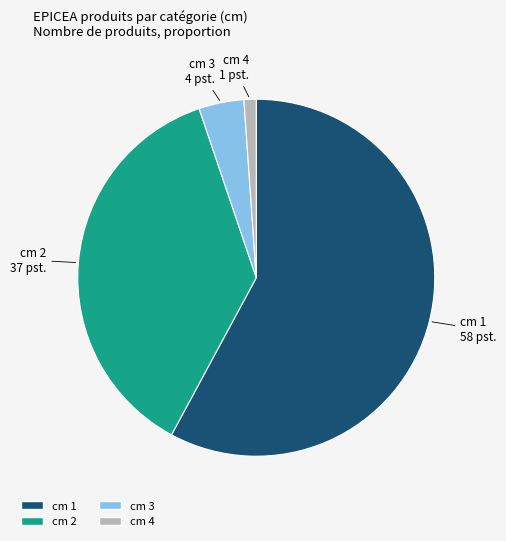

Which slice represents more than half of the pie?

cm 1